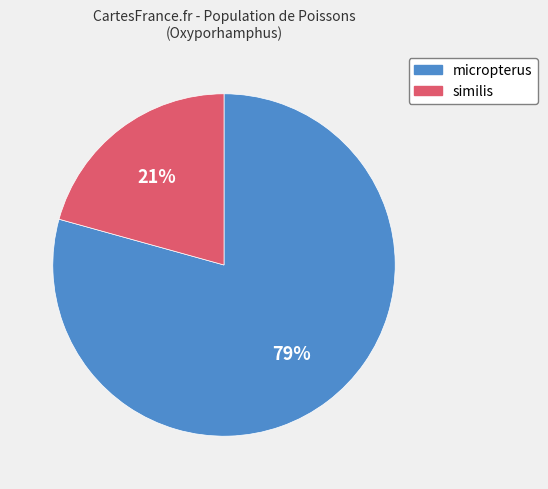

To the nearest percent, what percentage of the pie is similis?

21%